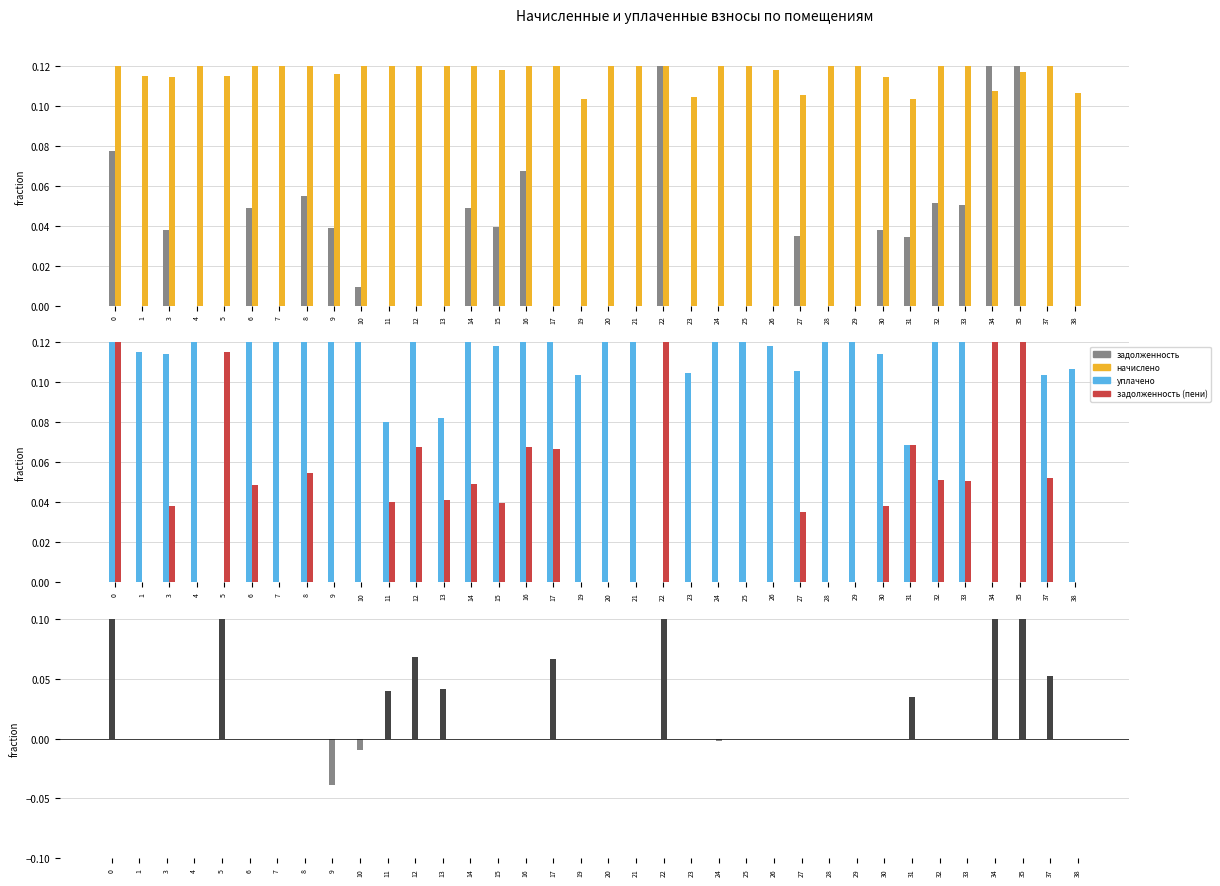

Is it true that начислено equals 0.2 at 16?

True